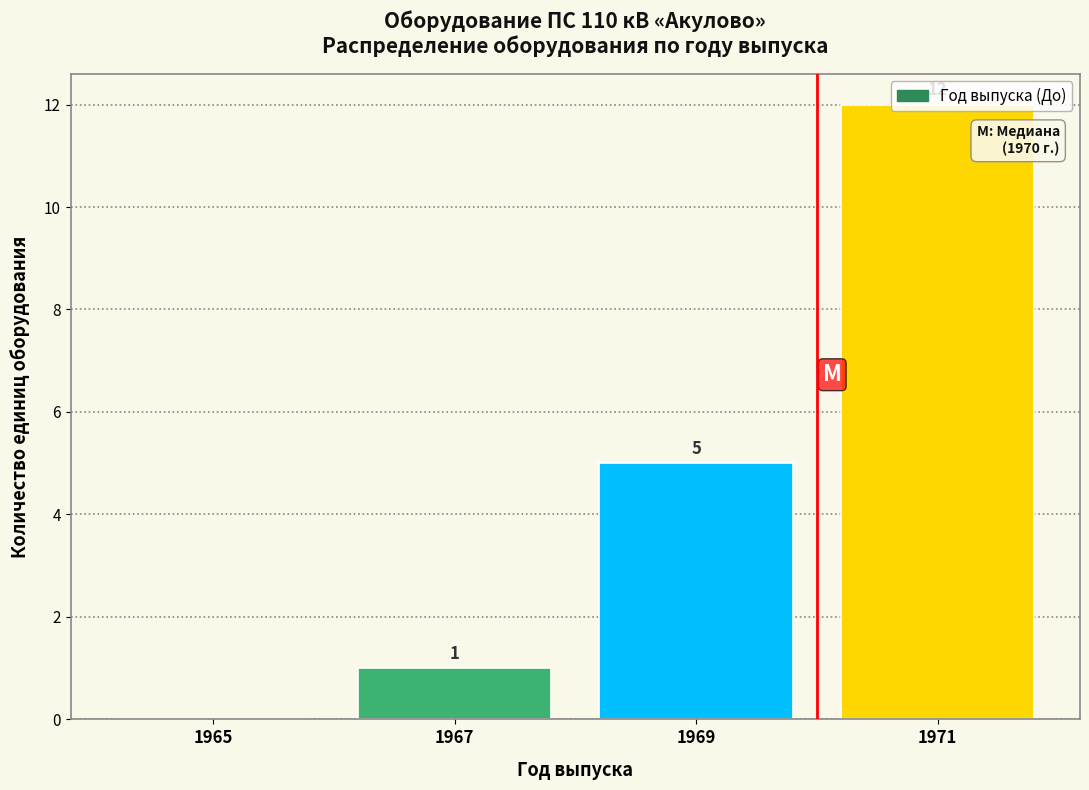

Which range on the x-axis has the tallest bar?

1970 to 1972